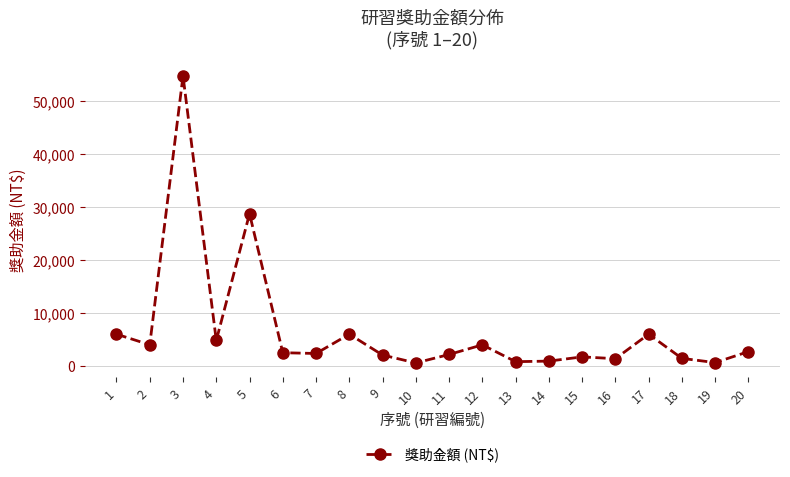

What is the maximum value shown in the chart?

54800